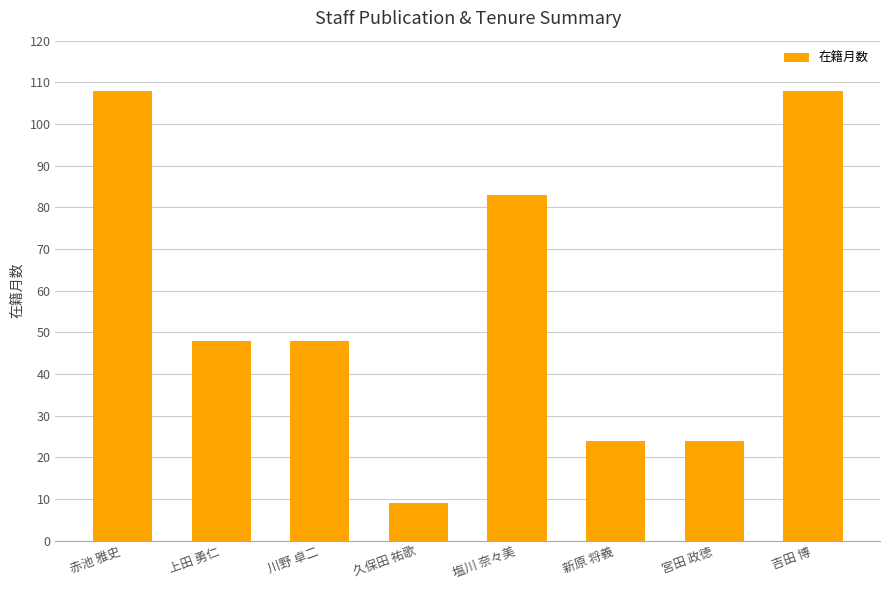

What is the label of the 7th bar from the left?

宮田 政徳